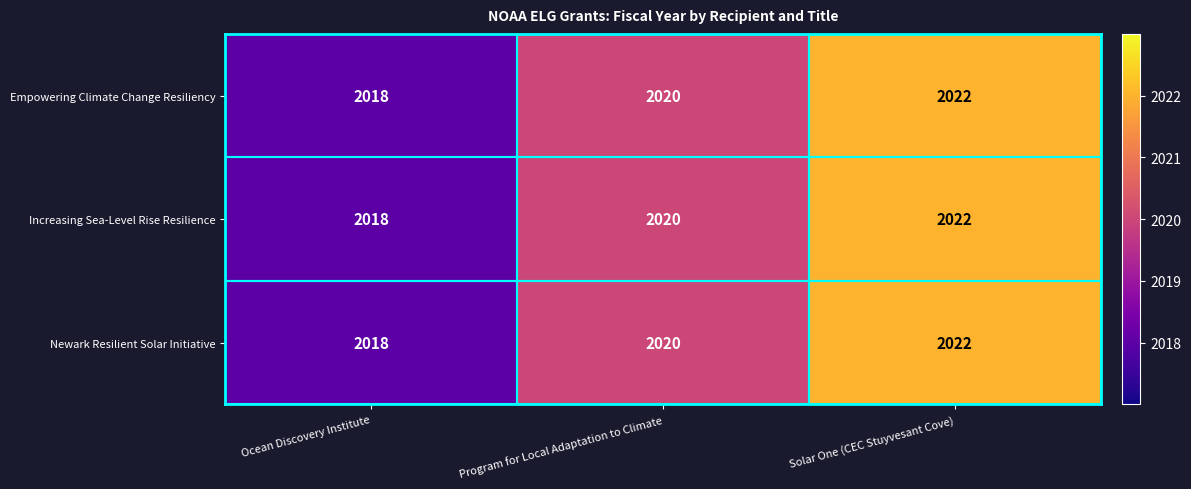

Where is Empowering Climate Change Resiliency nearest to the value 2020?

Program for Local Adaptation to Climate